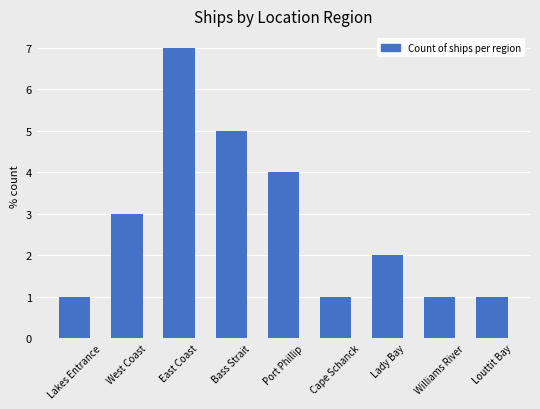

Reading right to left, transcribe all the data shown in this chart.

1	1	2	1	4	5	7	3	1